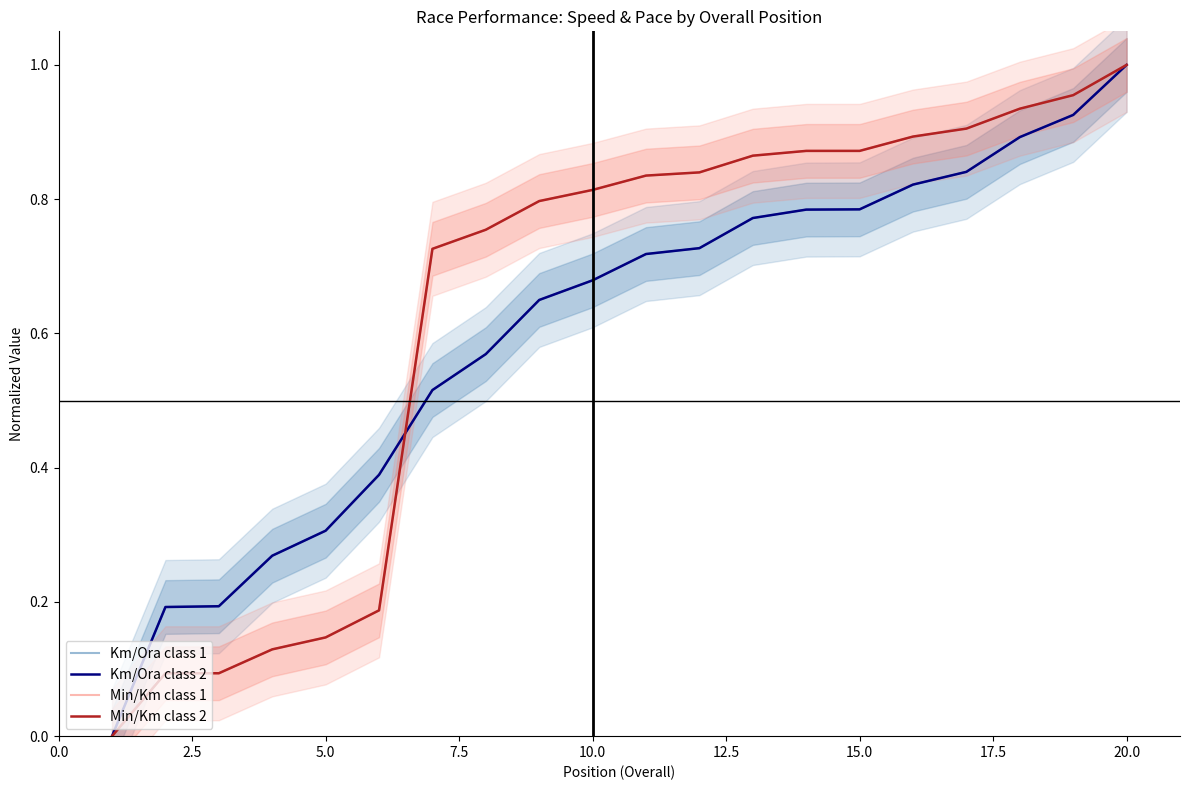

What is the value of the Km/Ora class 2 point at the 20th from the left?

1.0